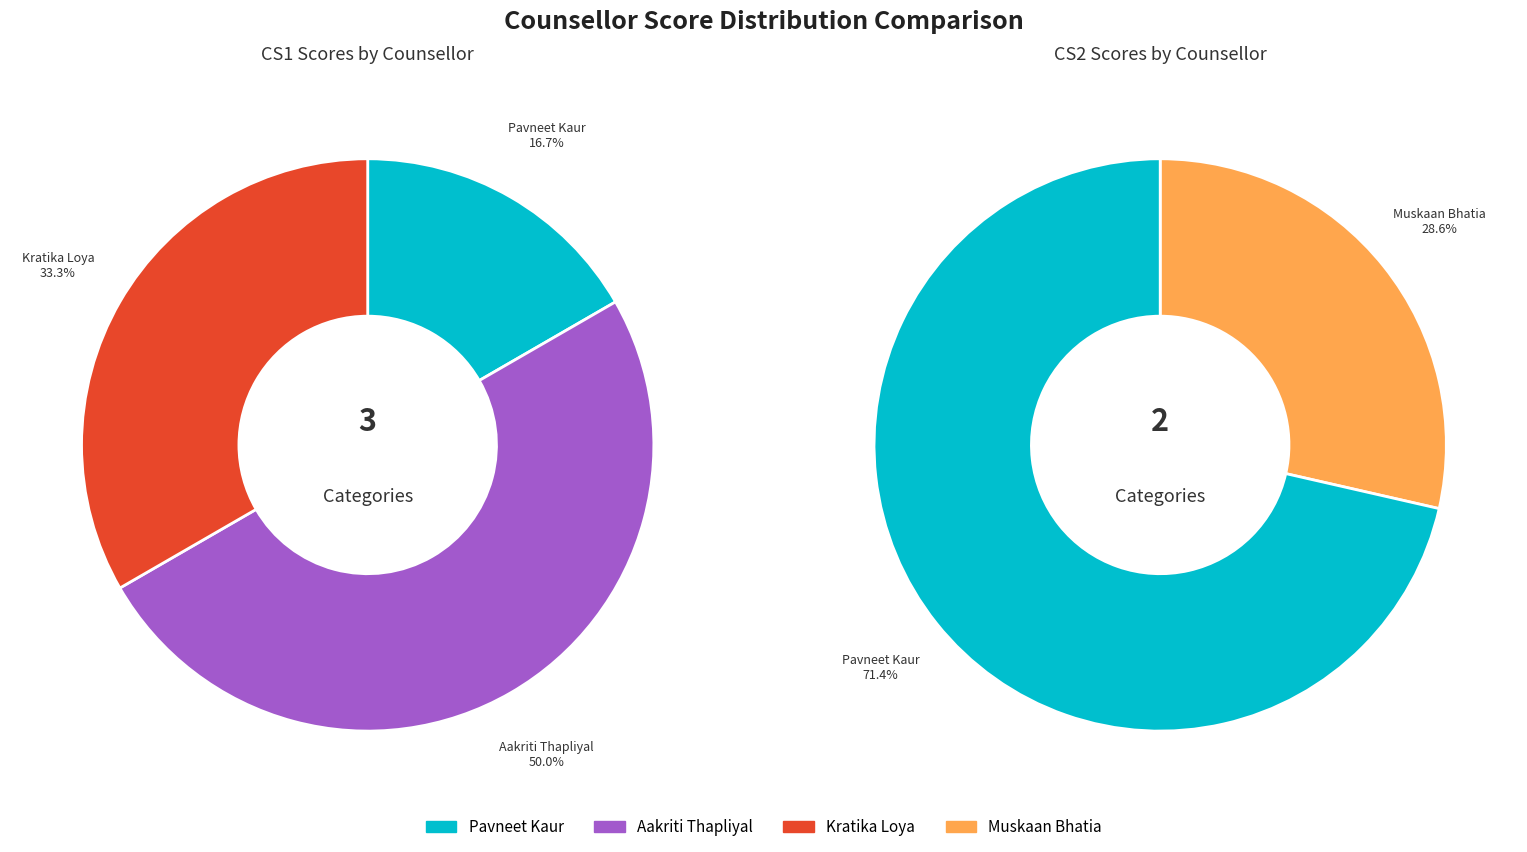

Count the number of slices in the pie.

5